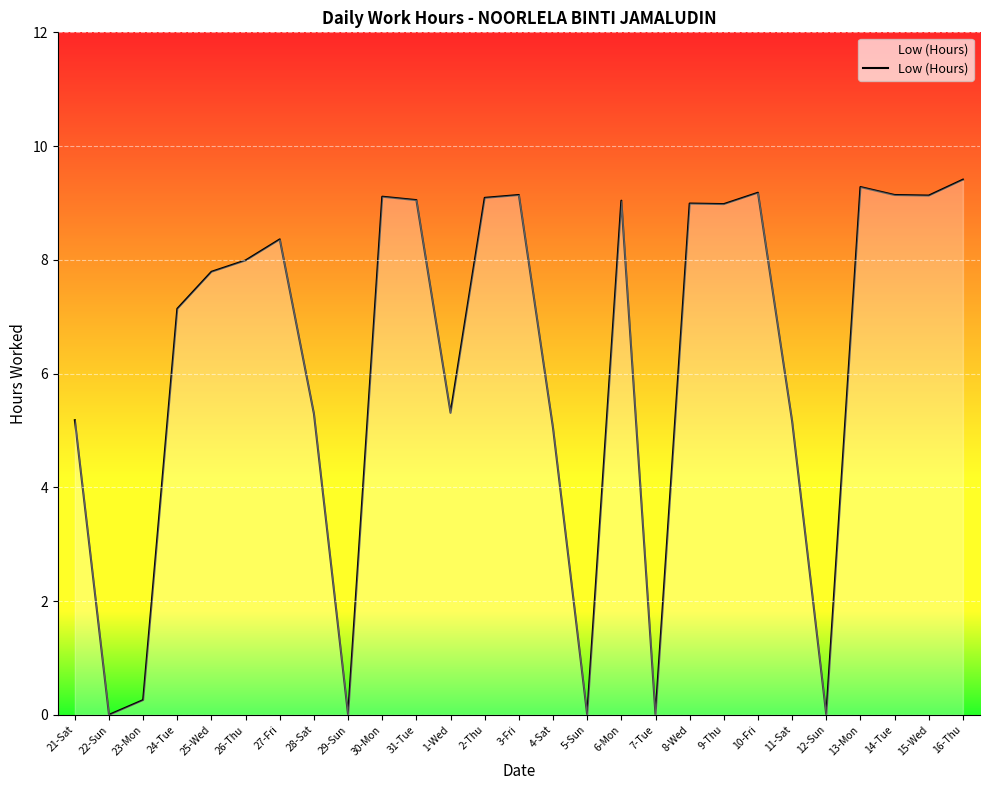

The chart shows a value of 9.2 at 10-Fri. True or false?

True